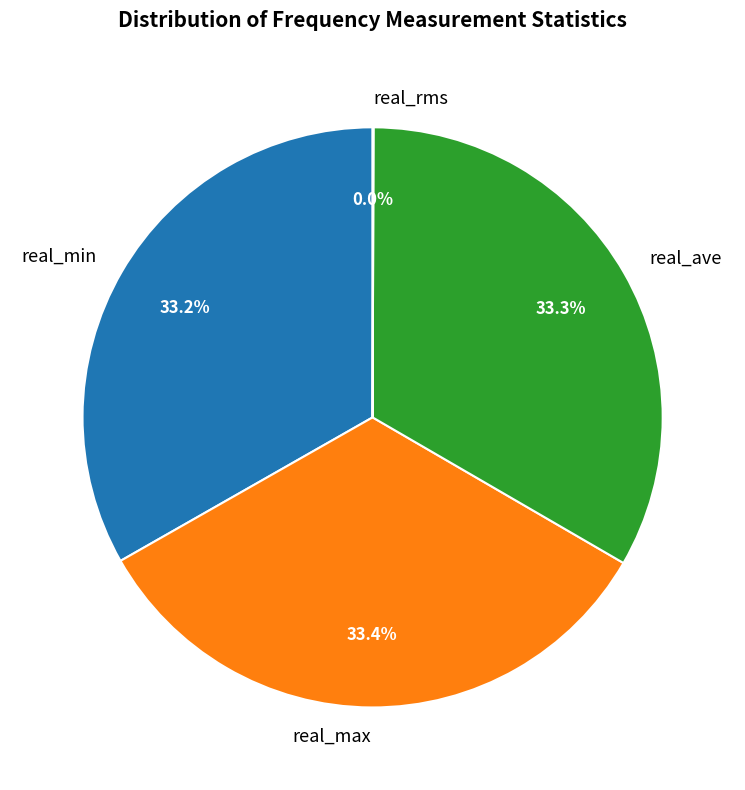

Combined, do real_ave and real_max account for over 50%?

Yes